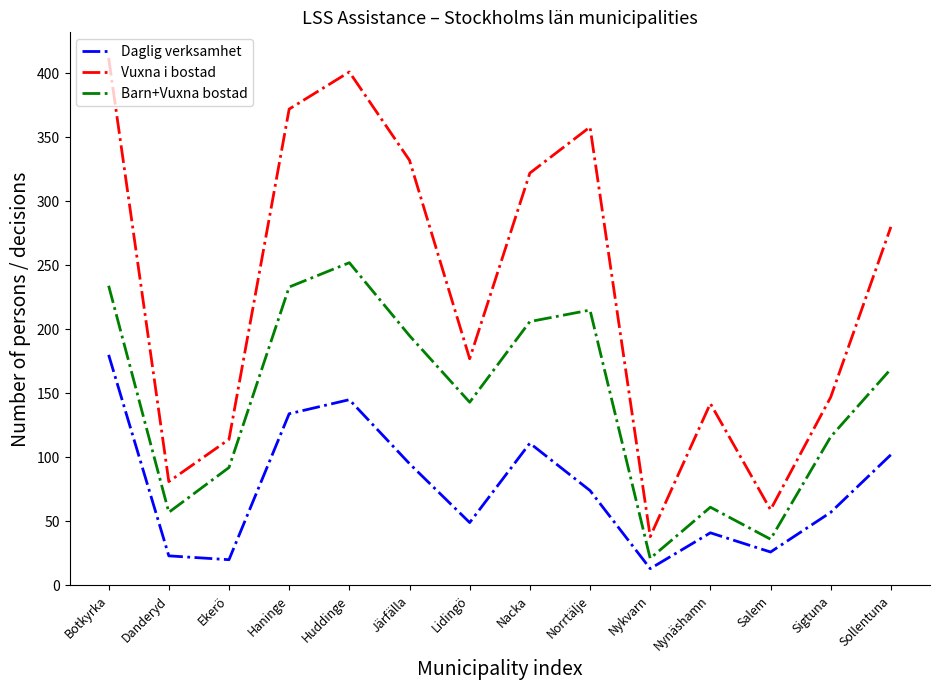

What is the difference between the Daglig verksamhet values at Nykvarn and Nynäshamn?

28